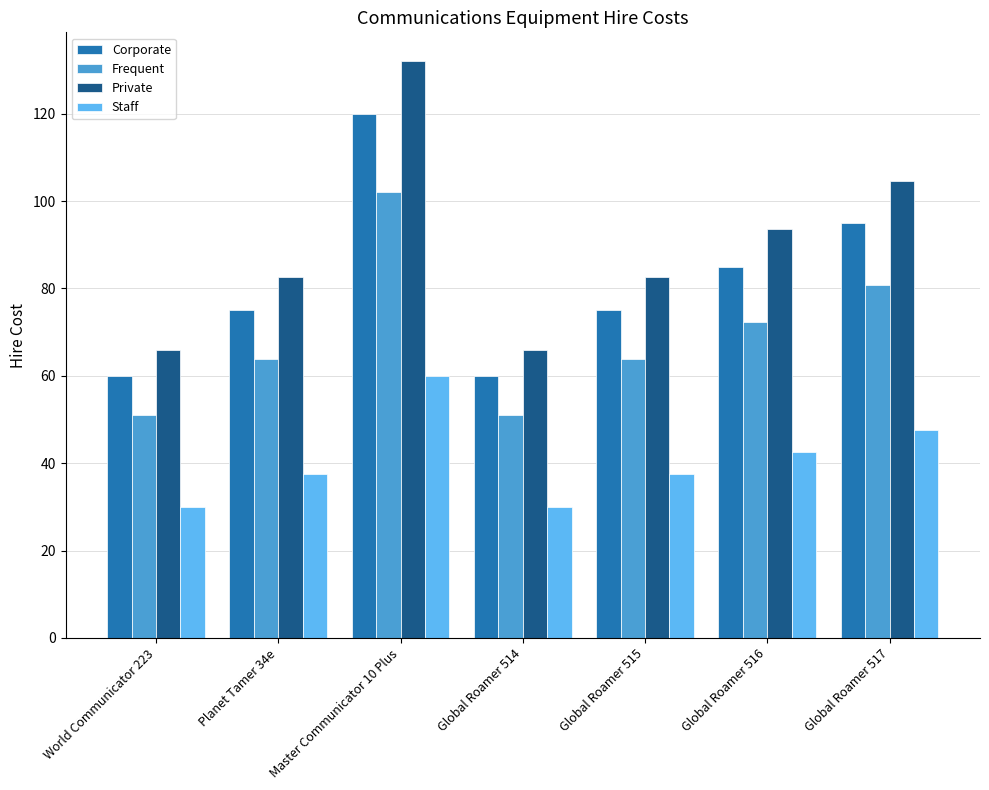

What is the value of the Staff bar at the 2nd from the left?

37.5